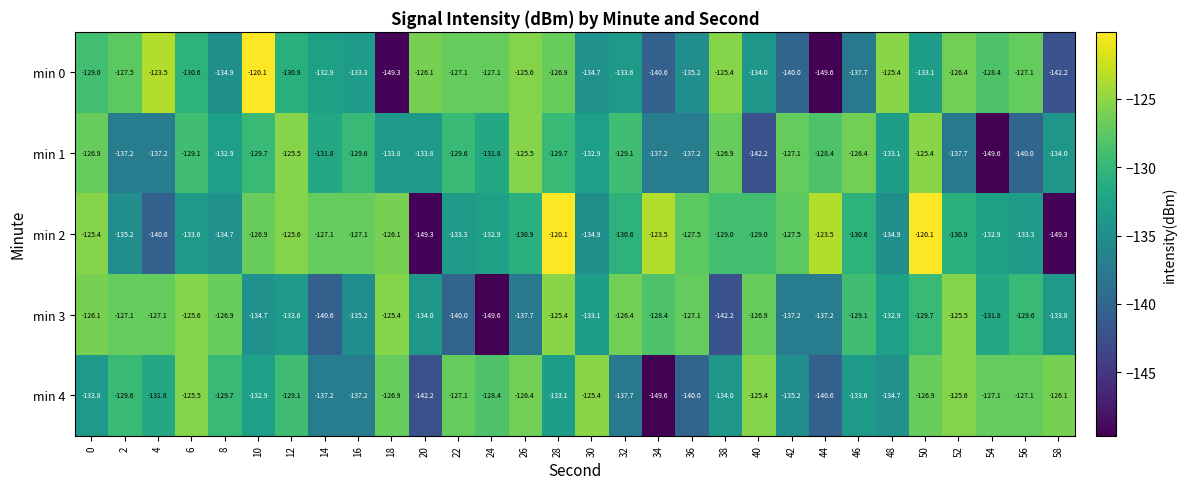

At how many categories does at least one series exceed -136?

30